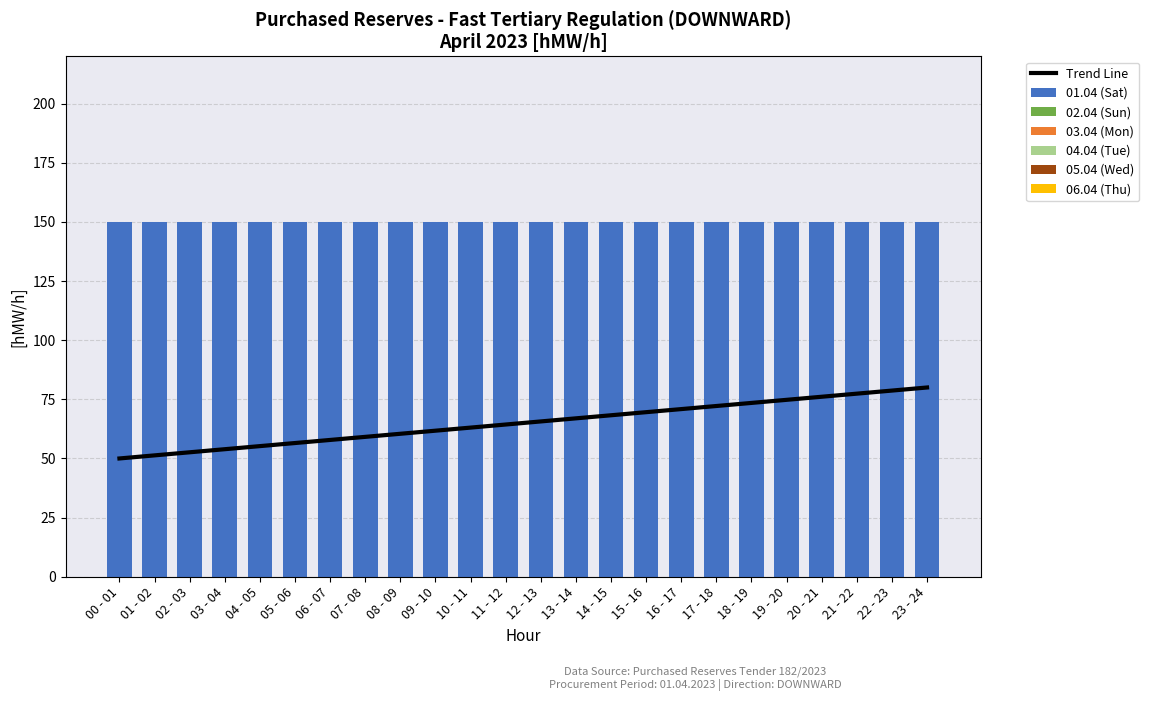

At how many categories does at least one series exceed 86?

24